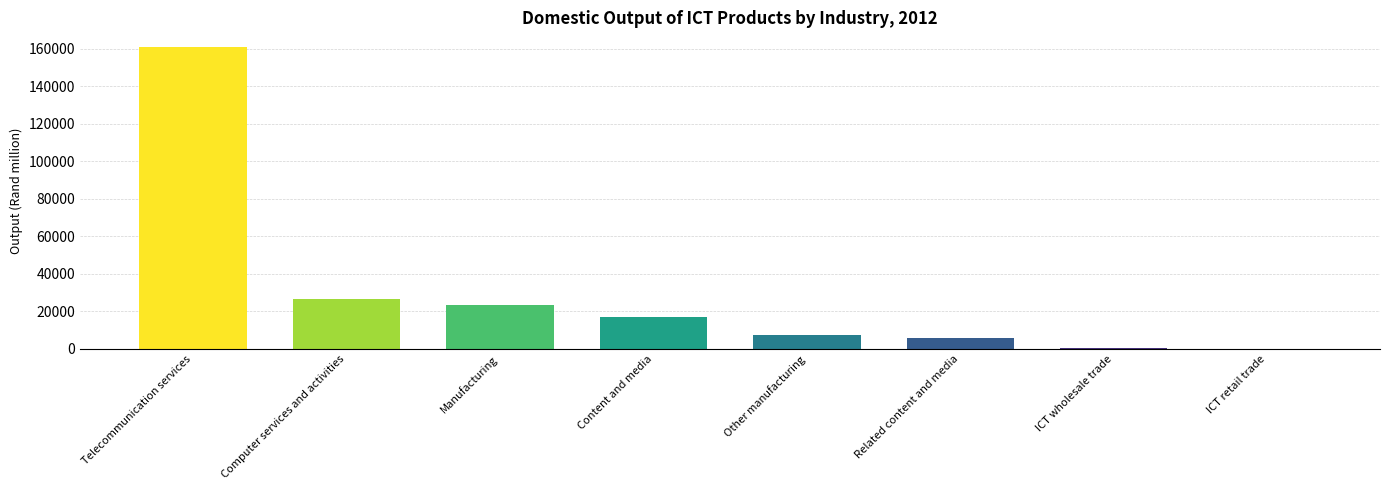

Is it true that the value at Manufacturing is 23248.9?

True